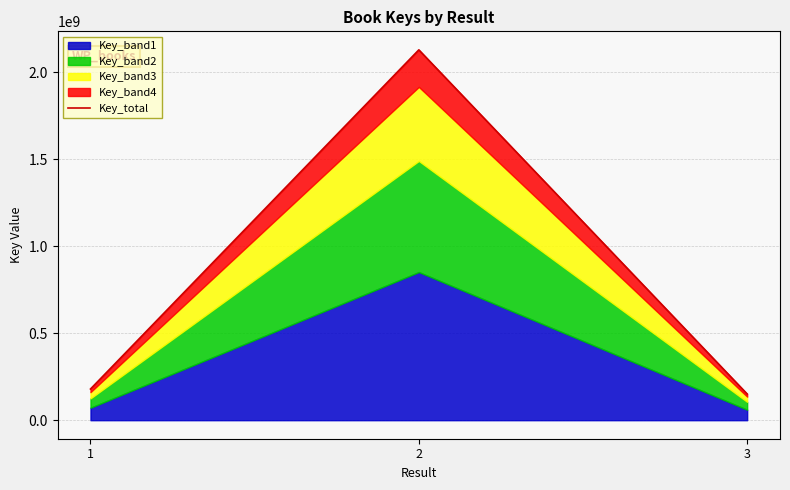

How many data points are above 179209030?

1